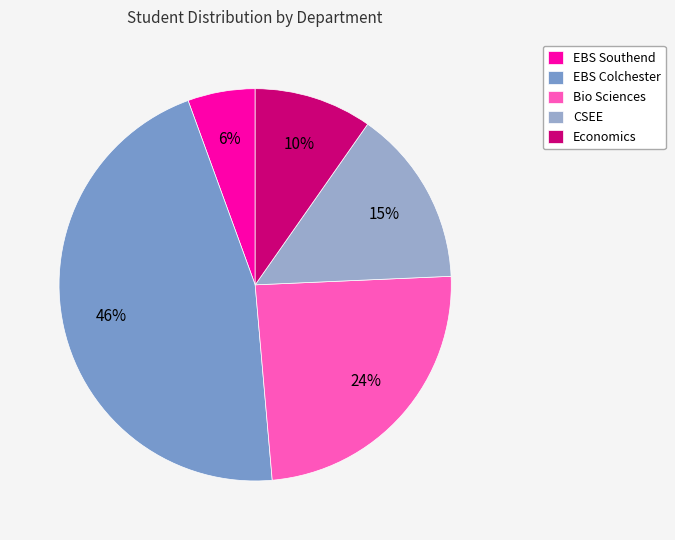

What percentage is the EBS Southend slice, to the nearest percent?

6%